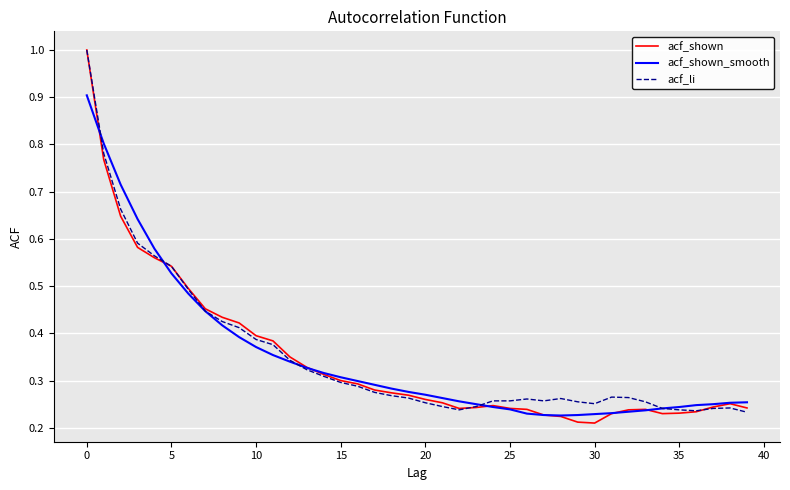

What is the greatest value displayed?

1.0